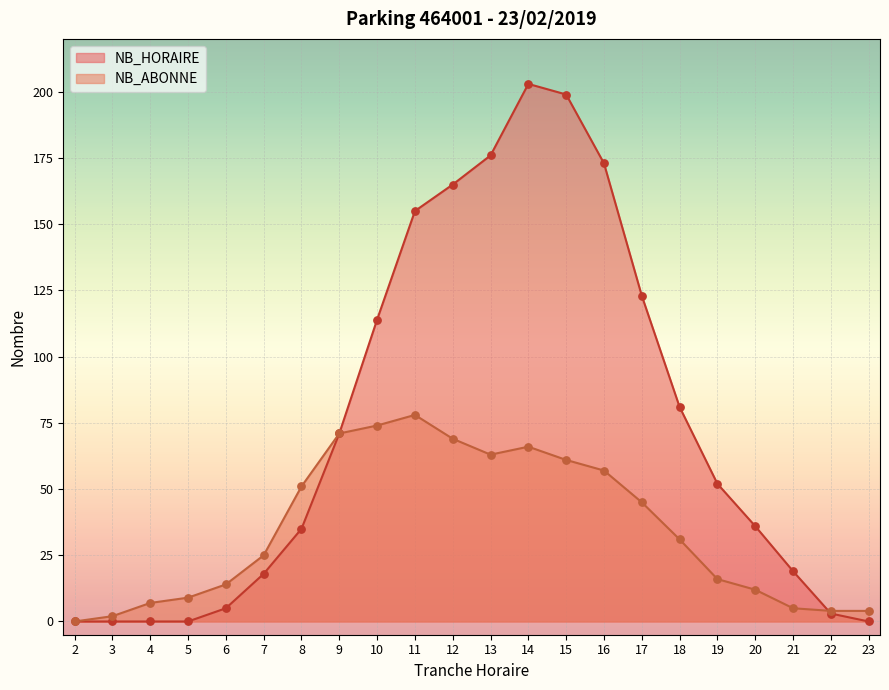

Is the value of NB_ABONNE at 19 greater than the value of NB_HORAIRE at 7?

No